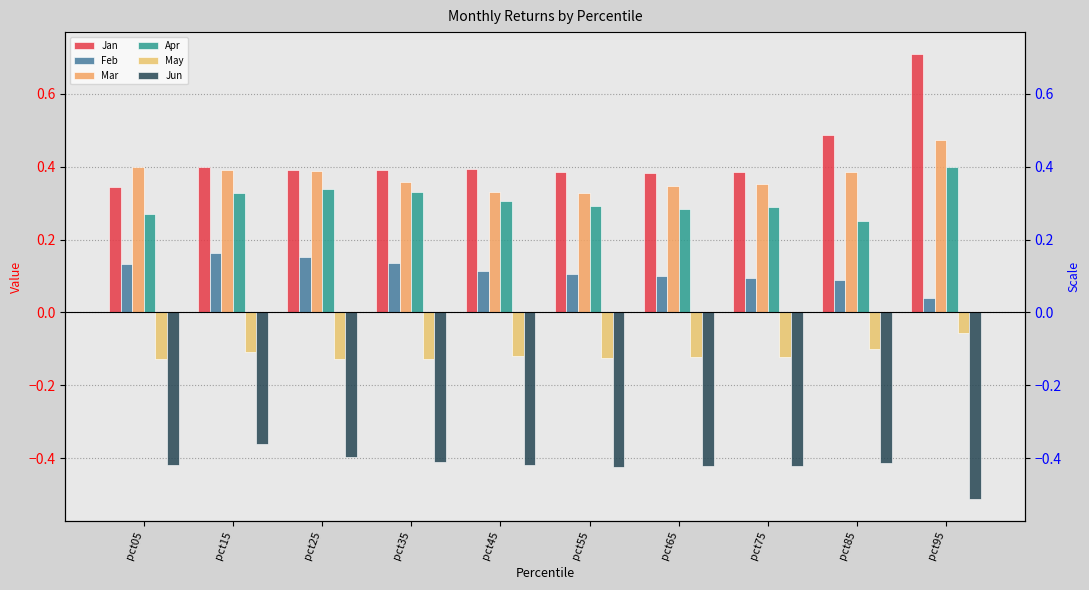

Count the number of data series in this chart.

6